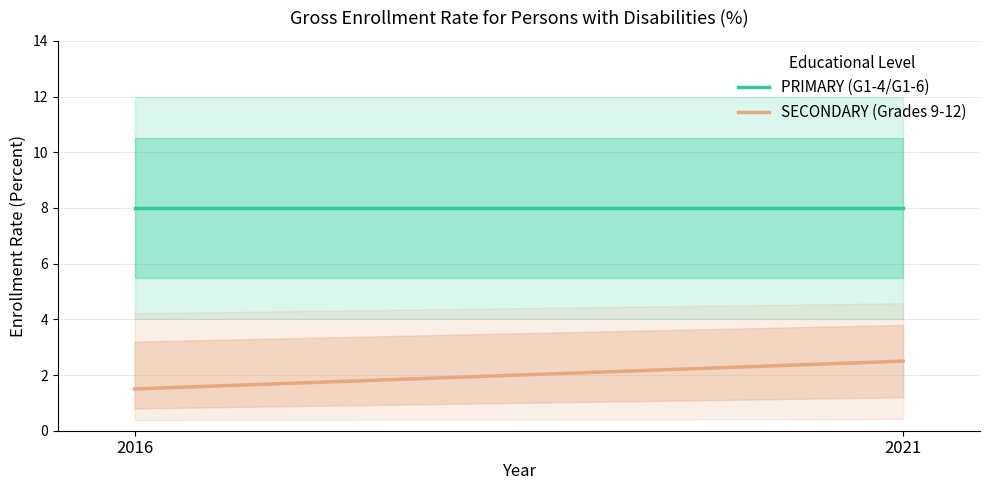

The PRIMARY (G1-4/G1-6) series shows 5.4 at 2021. True or false?

False